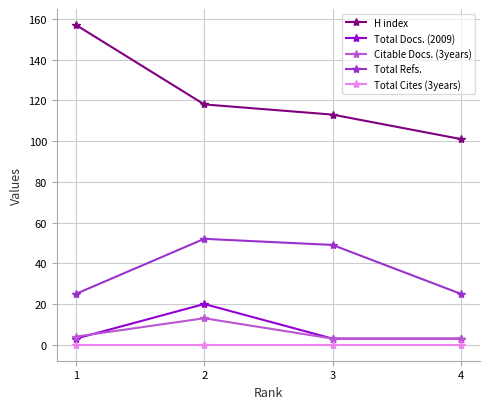

How many distinct data groups are displayed?

5